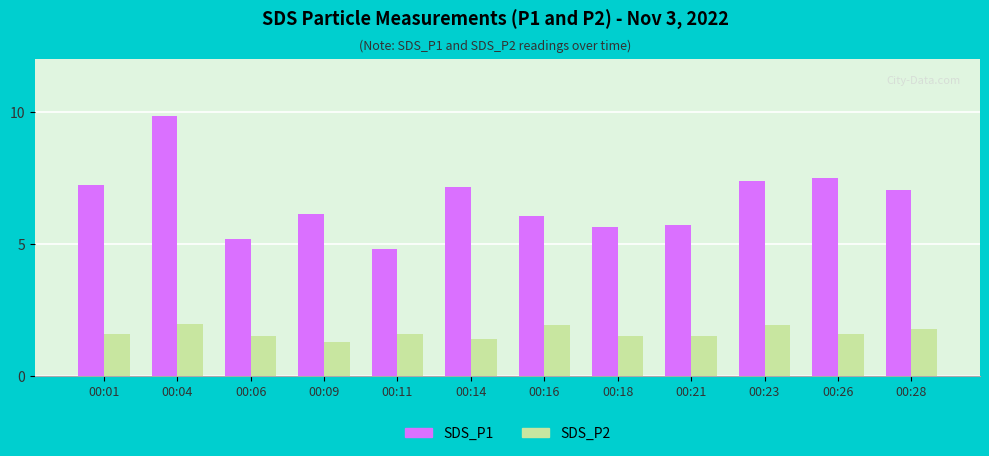

At which category is the sum across all series the highest?

00:04